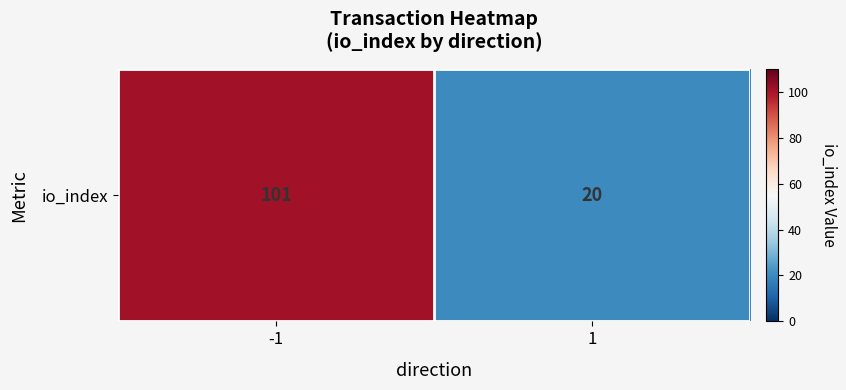

Reading left to right, transcribe all the data shown in this chart.

101	20